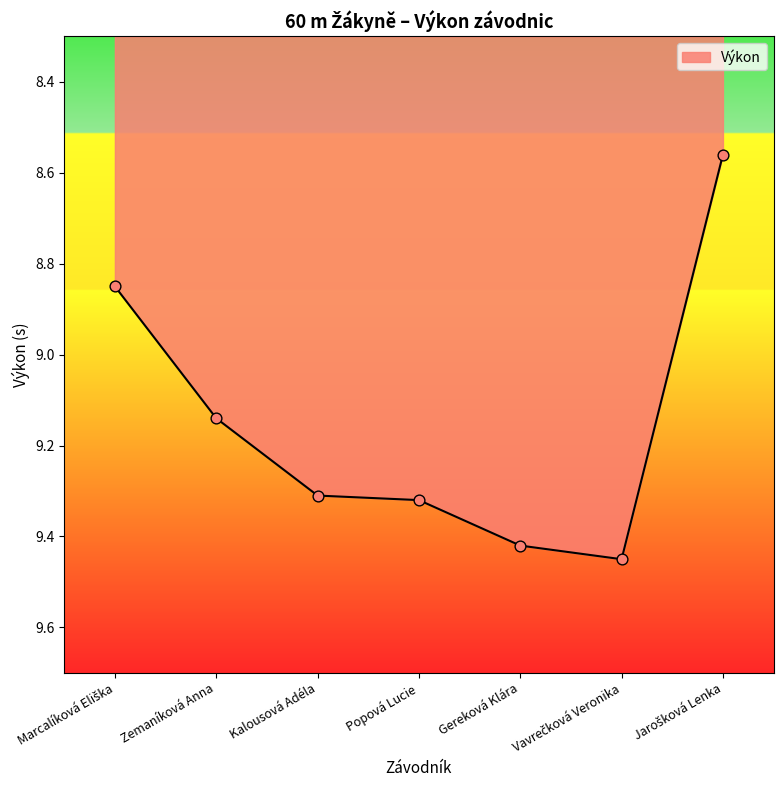

What is the change in value from Zemaníková Anna to Popová Lucie?

+0.2